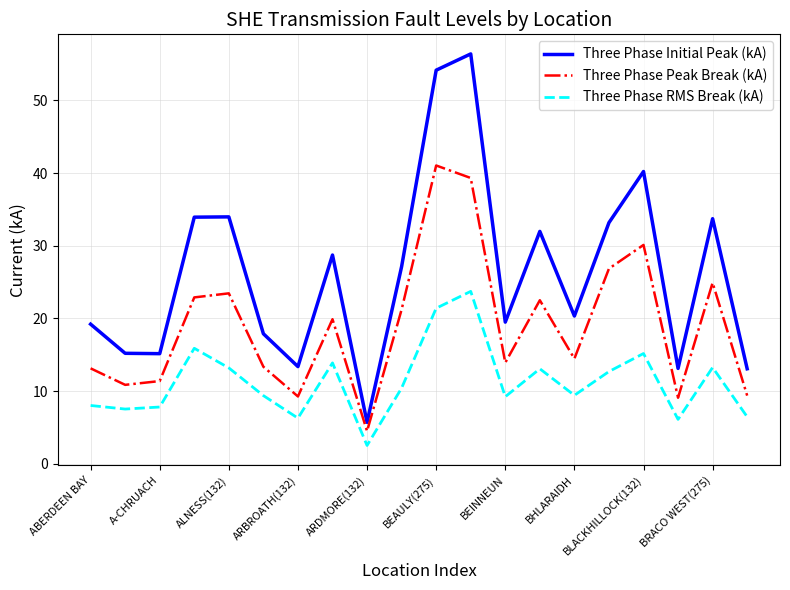

In Three Phase Initial Peak (kA), how many points are lower than both neighbors (excluding endpoints)?

6